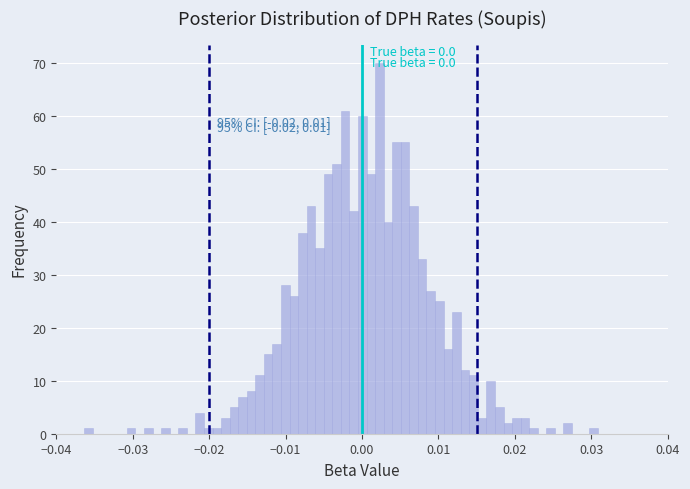

Around what value on the x-axis is the tallest bar? Give the approximate position of its centre, as read against the axis.

0.002